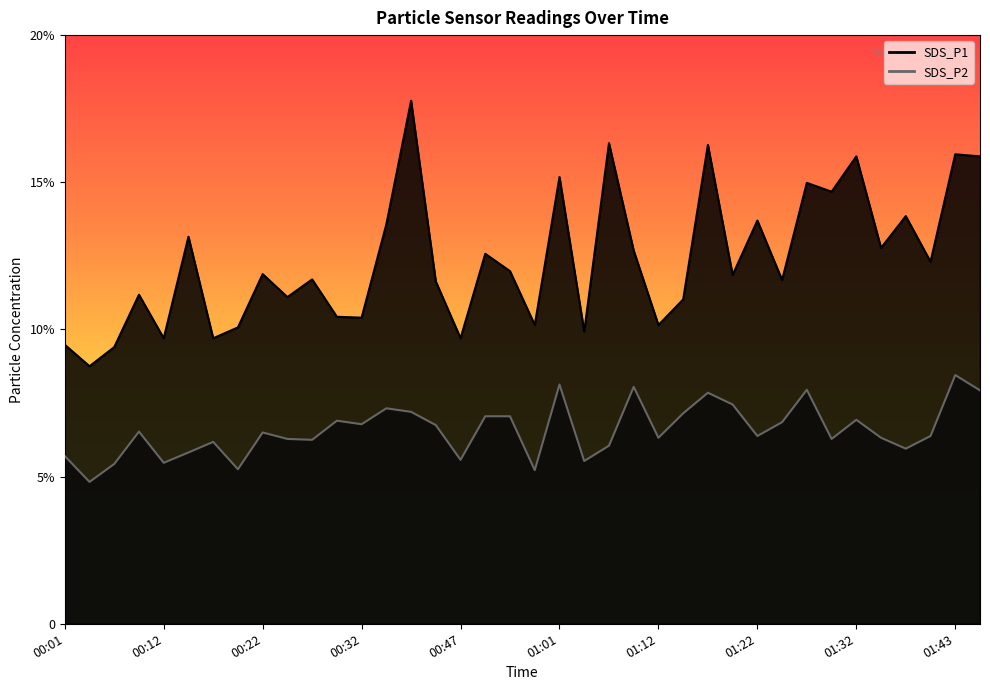

How many interior local valleys does the SDS_P1 series have?

14